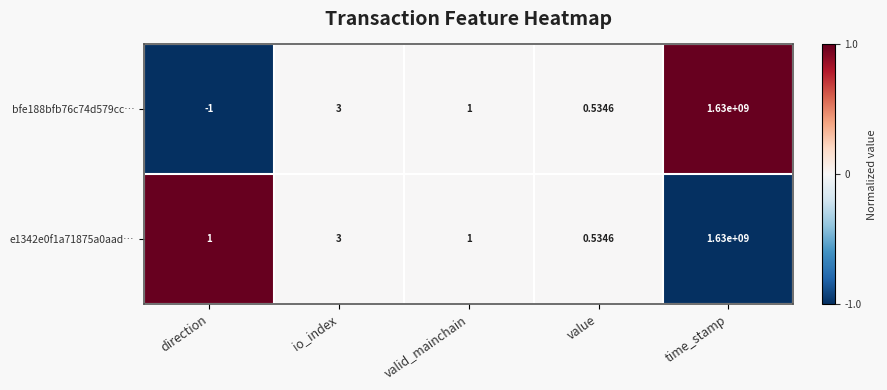

At which category is the sum across all series the highest?

time_stamp